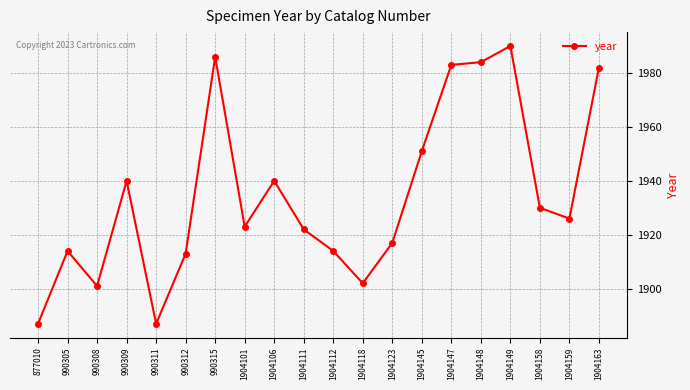

What is the minimum value shown in the chart?

1887